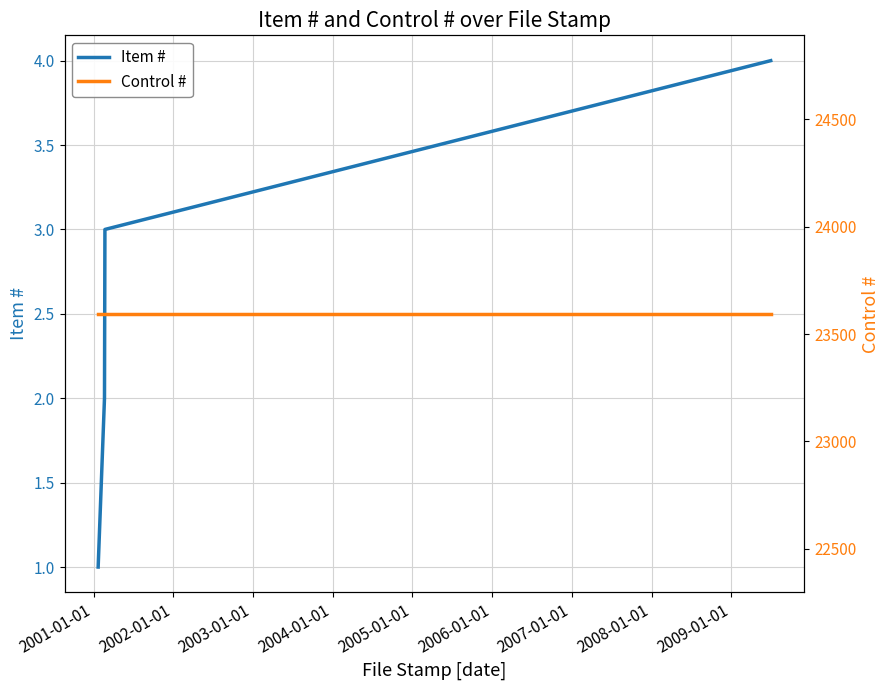

What is the highest value of the Item # series?

4